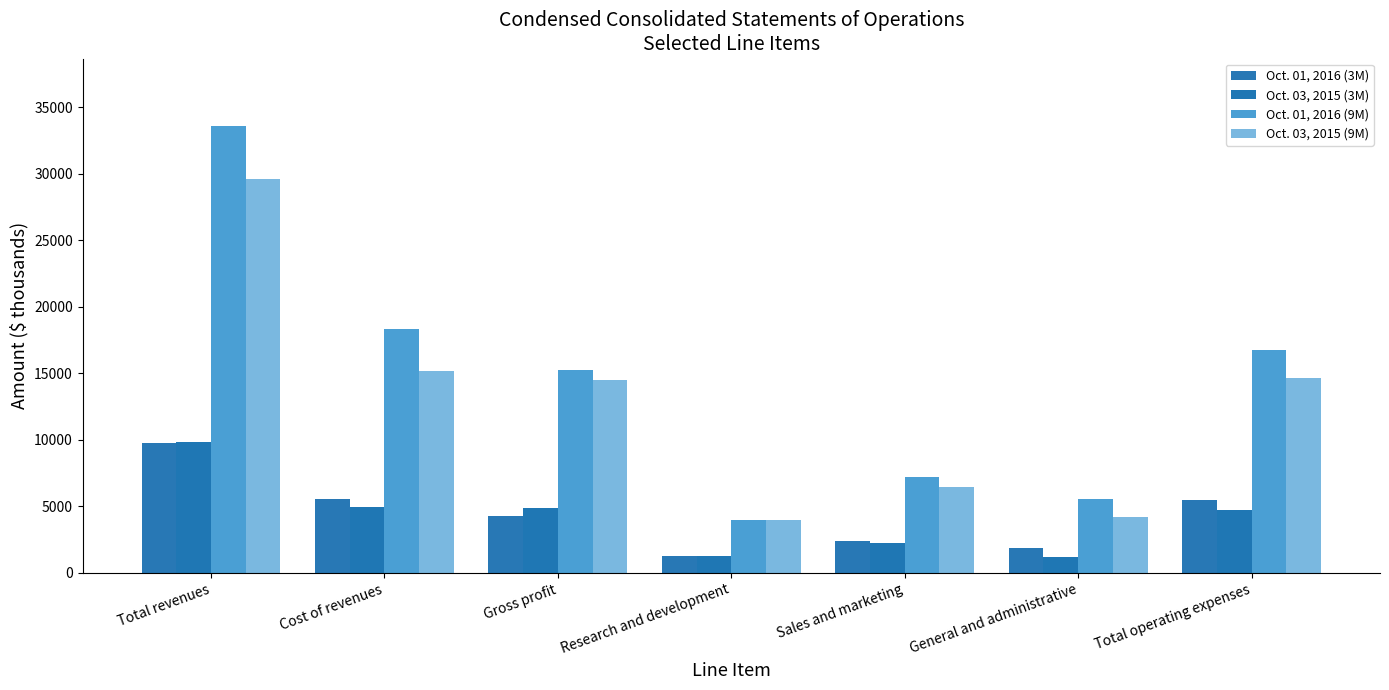

Are the bars horizontal?

No